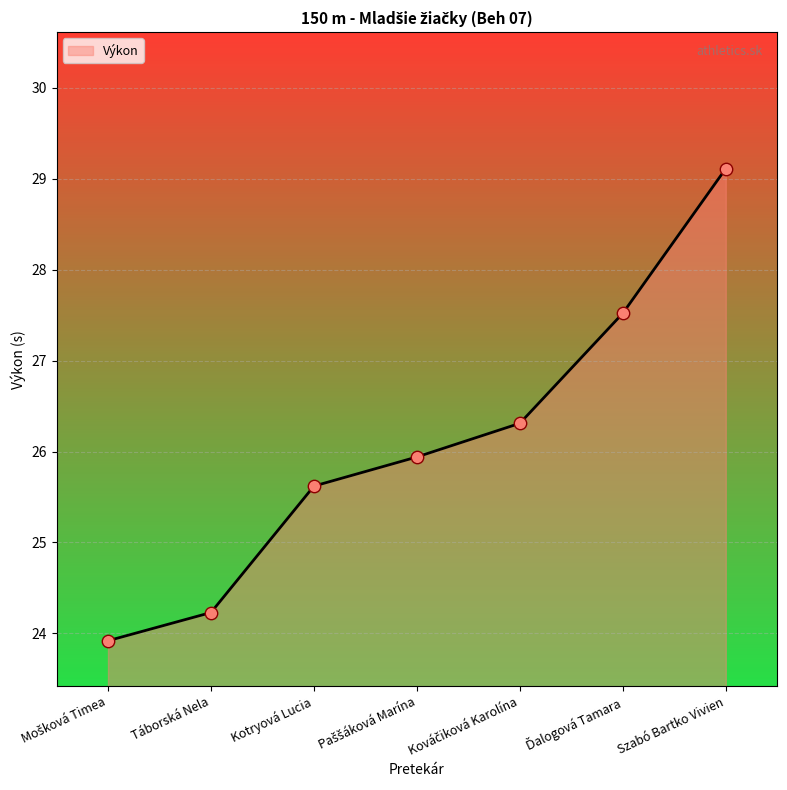

Is it true that the value at Táborská Nela is 24.2?

True